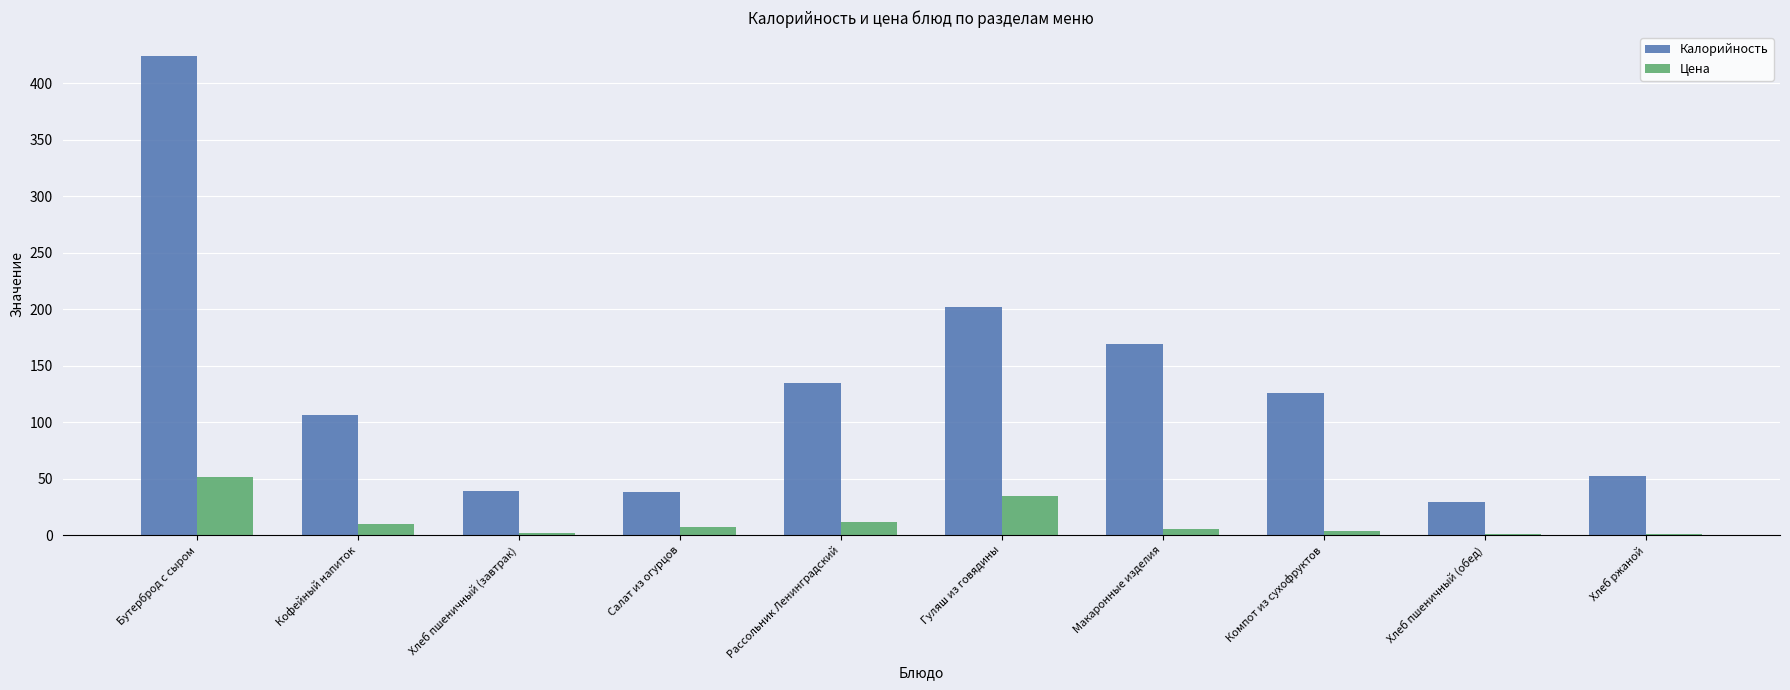

How many categories are shown in the chart?

10